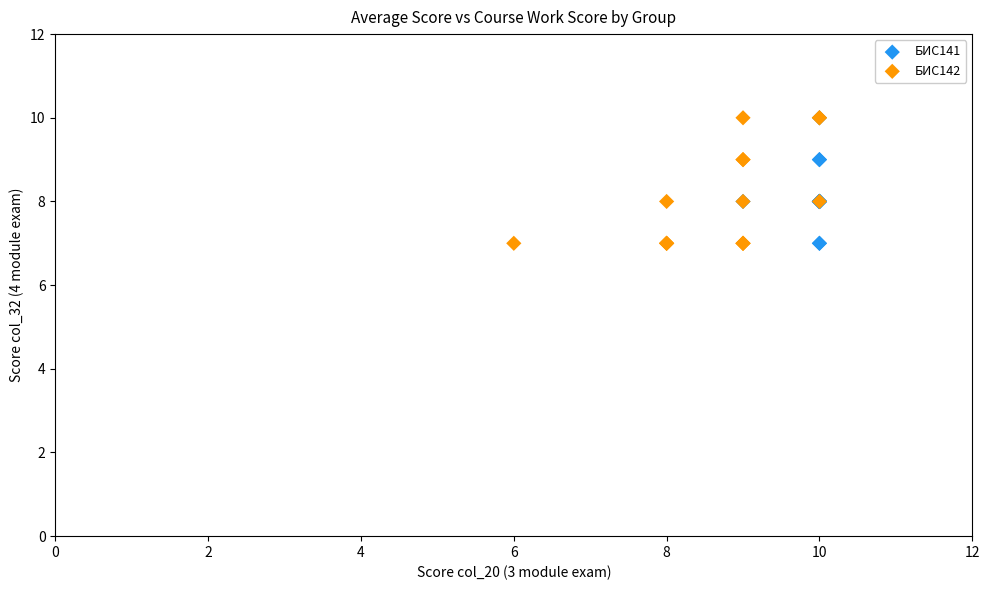

What are all the series names shown in the legend?

БИС141, БИС142